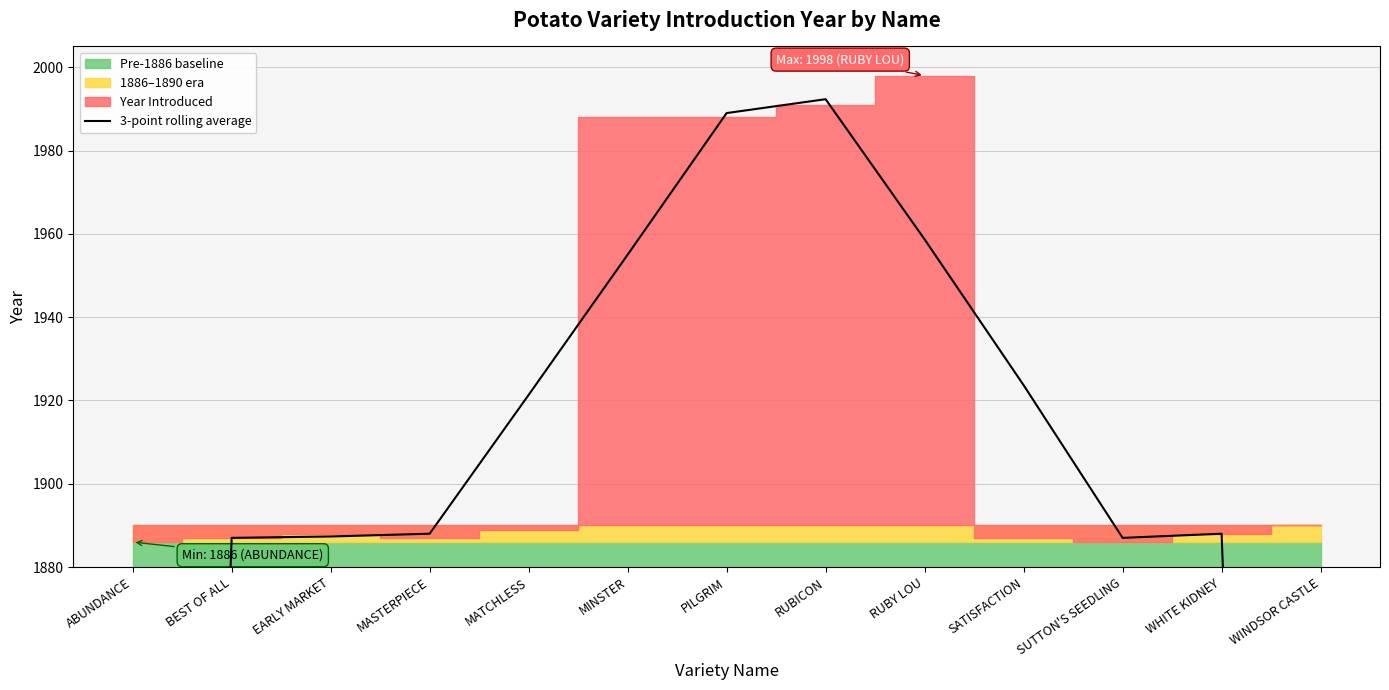

What is the label of the 10th point from the left?

SATISFACTION